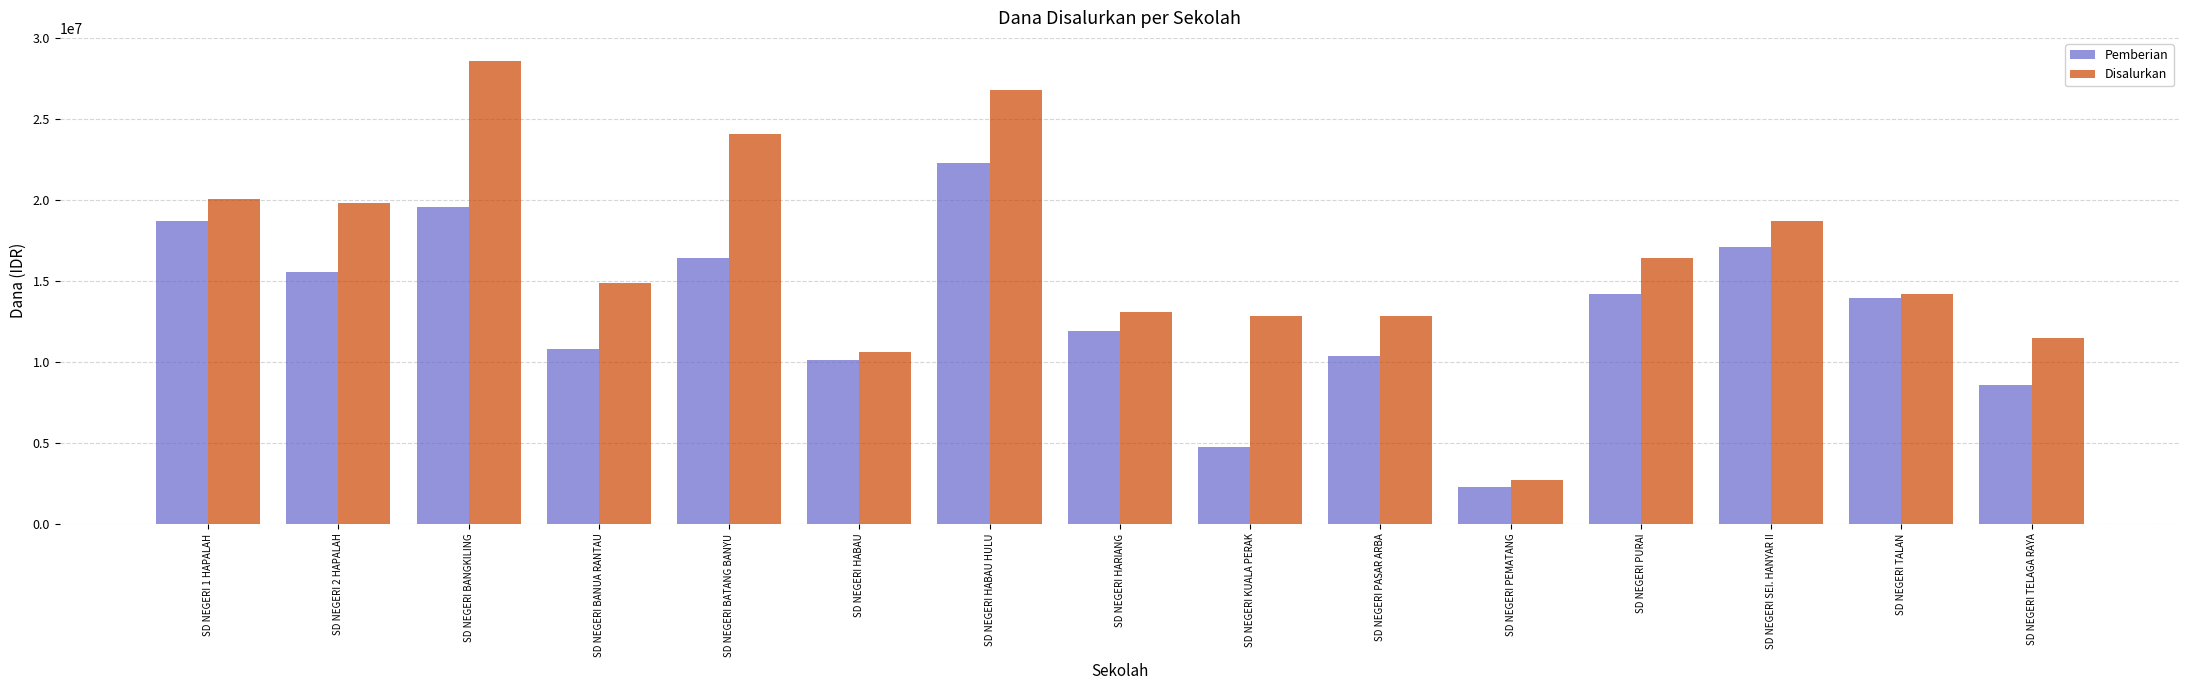

What are all the series names shown in the legend?

Pemberian, Disalurkan